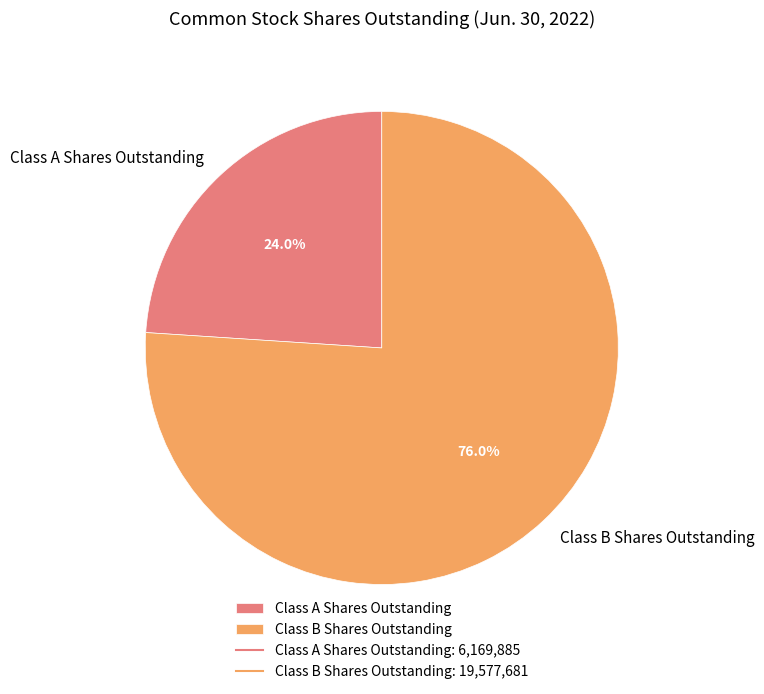

What is the majority slice?

Class B Shares Outstanding